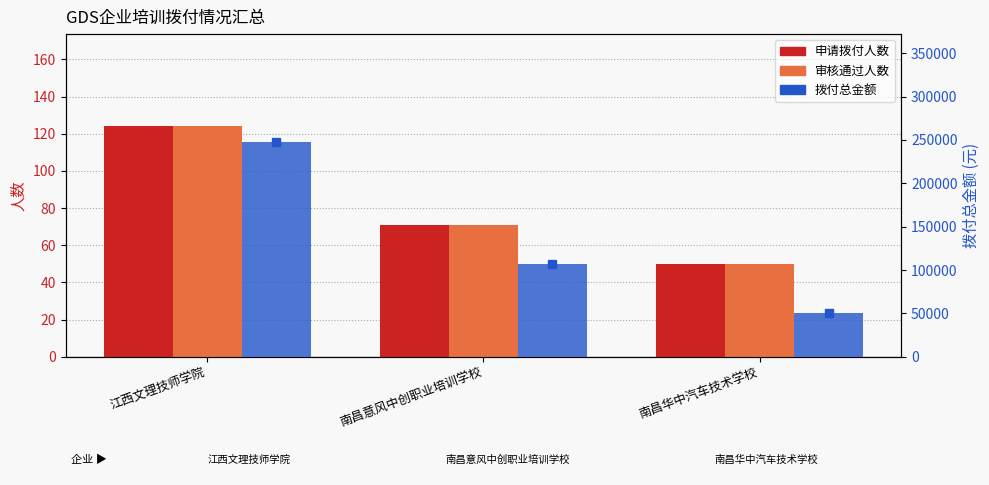

What is the value of the 拨付总金额 bar at the 2nd from the left?

106500